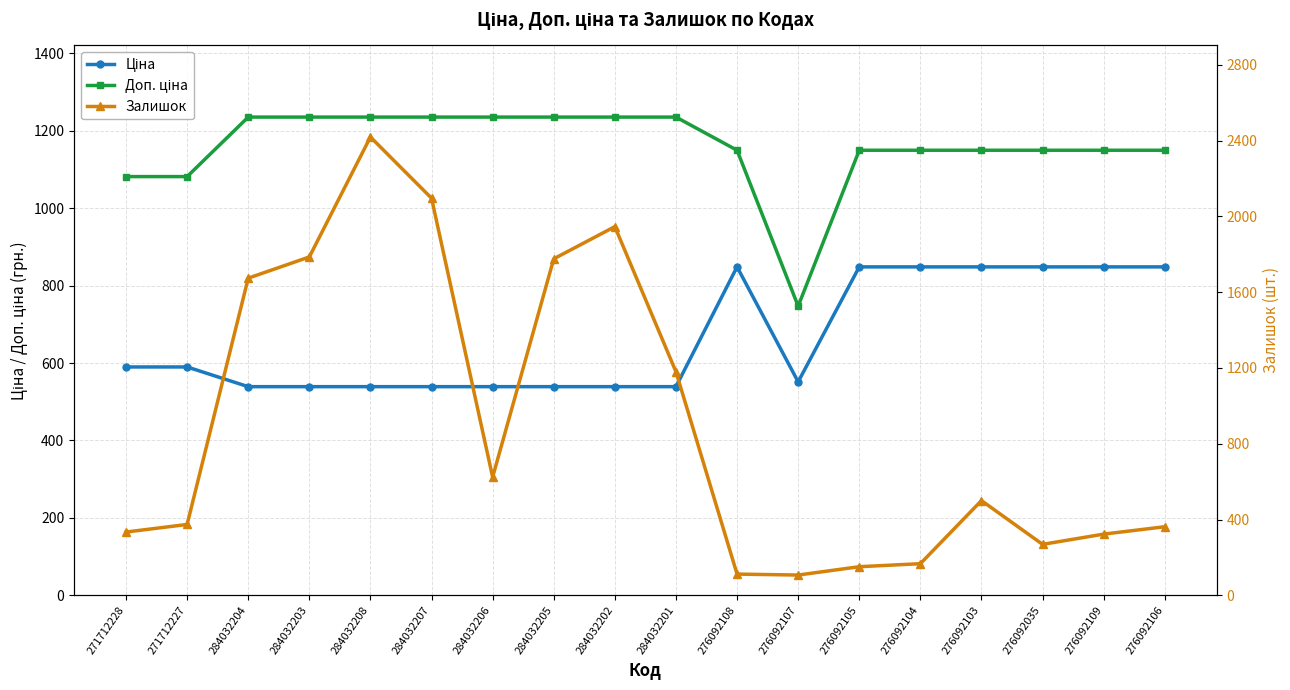

Is it true that Залишок equals 100.5 at 276092104?

False